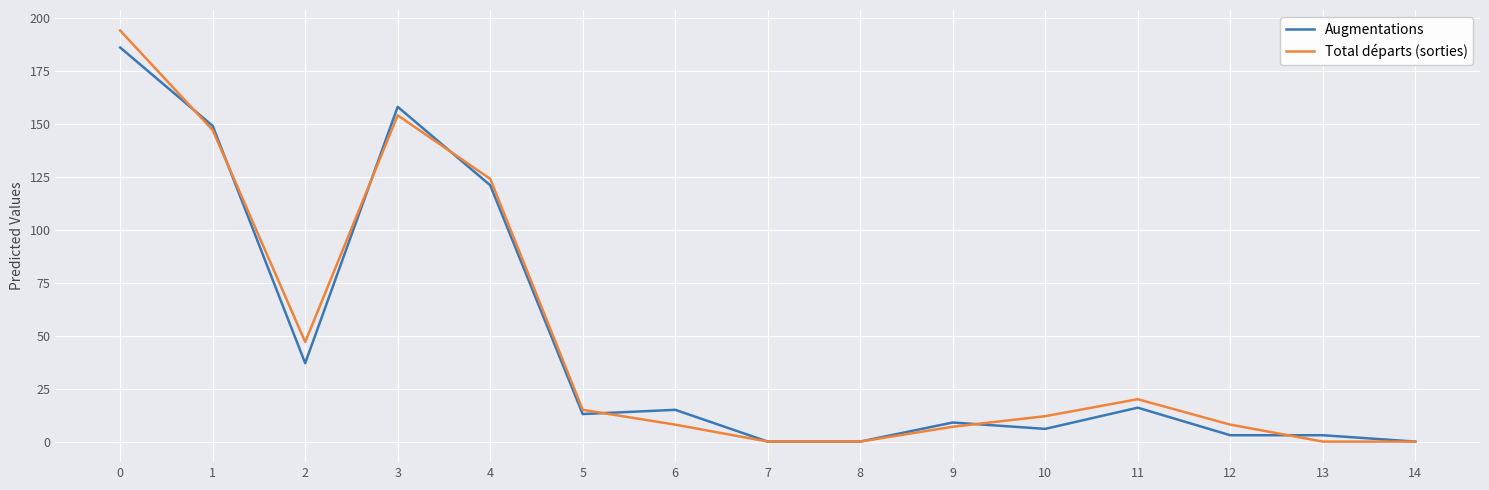

The Augmentations series shows 108 at 8. True or false?

False